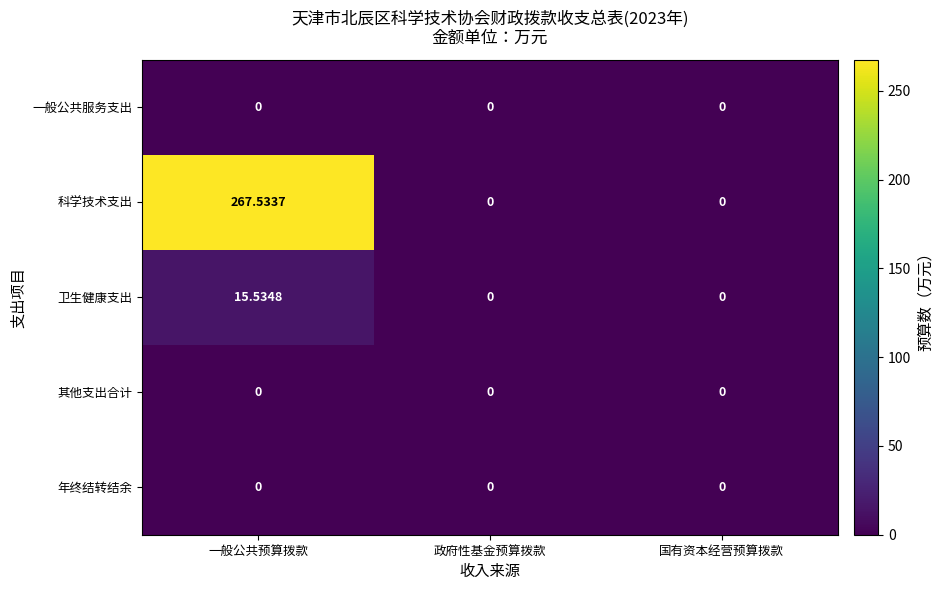

Which series changed the most between 一般公共预算拨款 and 国有资本经营预算拨款?

科学技术支出